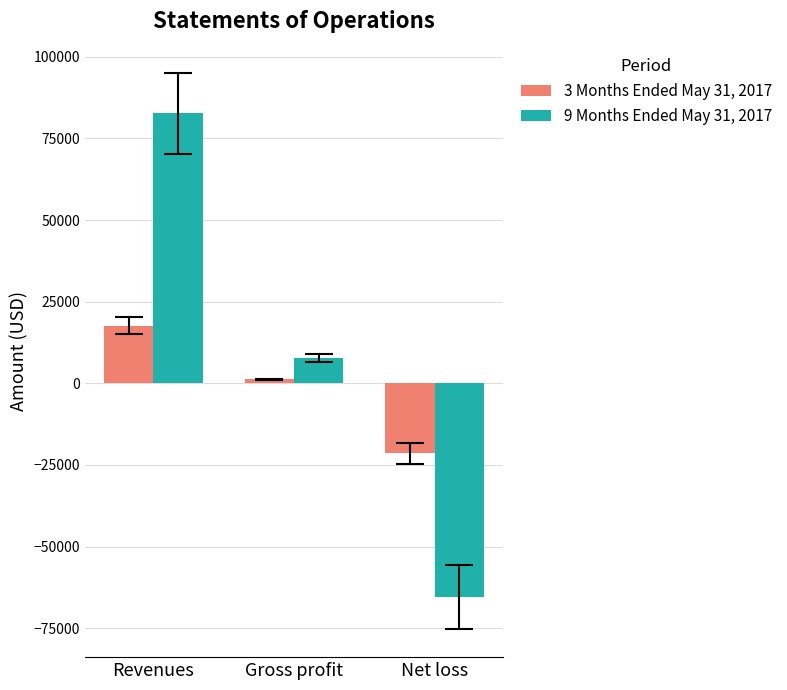

Read the 9 Months Ended May 31, 2017 value at Revenues, to the nearest 50.

82750